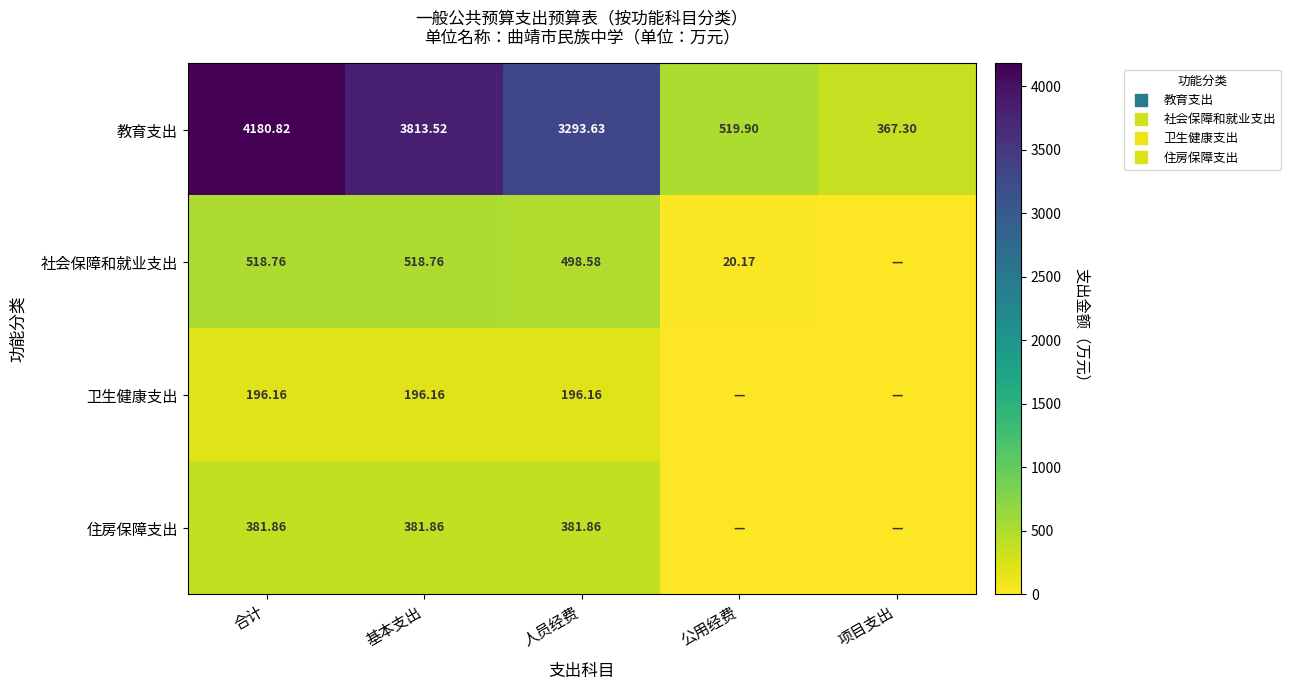

What is the difference between the 住房保障支出 values at 公用经费 and 人员经费?

381.9